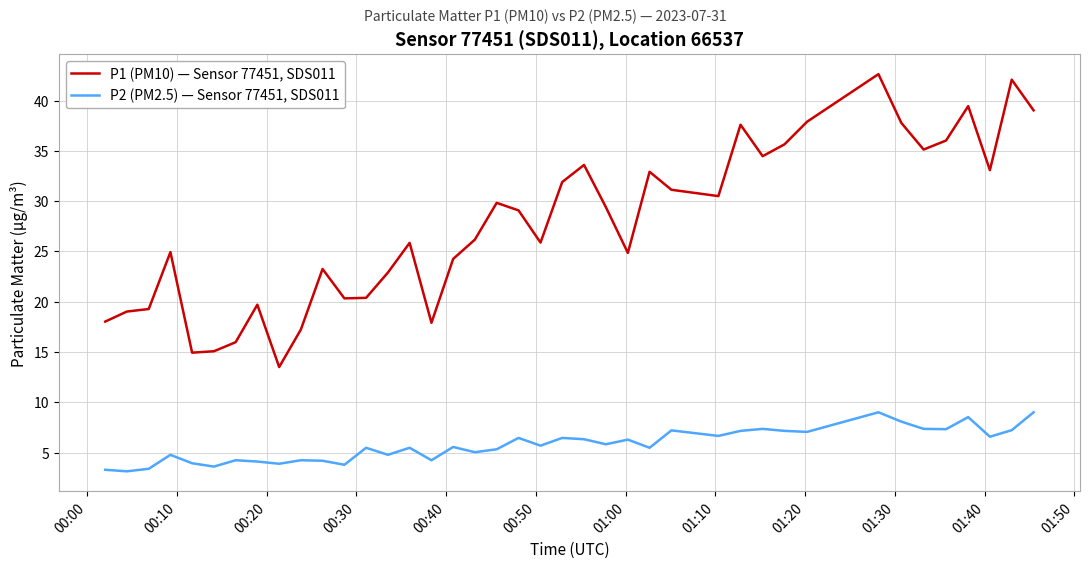

True or false: P1 (PM10) — Sensor 77451, SDS011 and P2 (PM2.5) — Sensor 77451, SDS011 cross at least once.

False